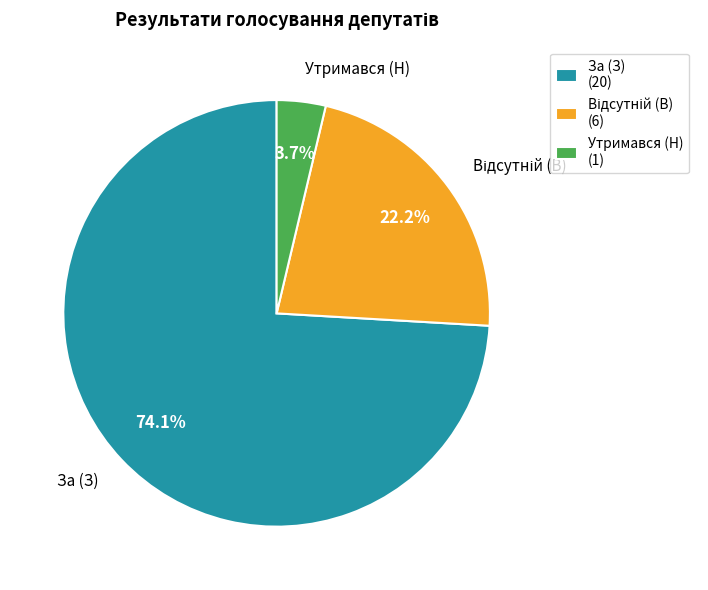

Which has a higher value, За (З) (20) or Утримався (Н) (1)?

За (З) (20)